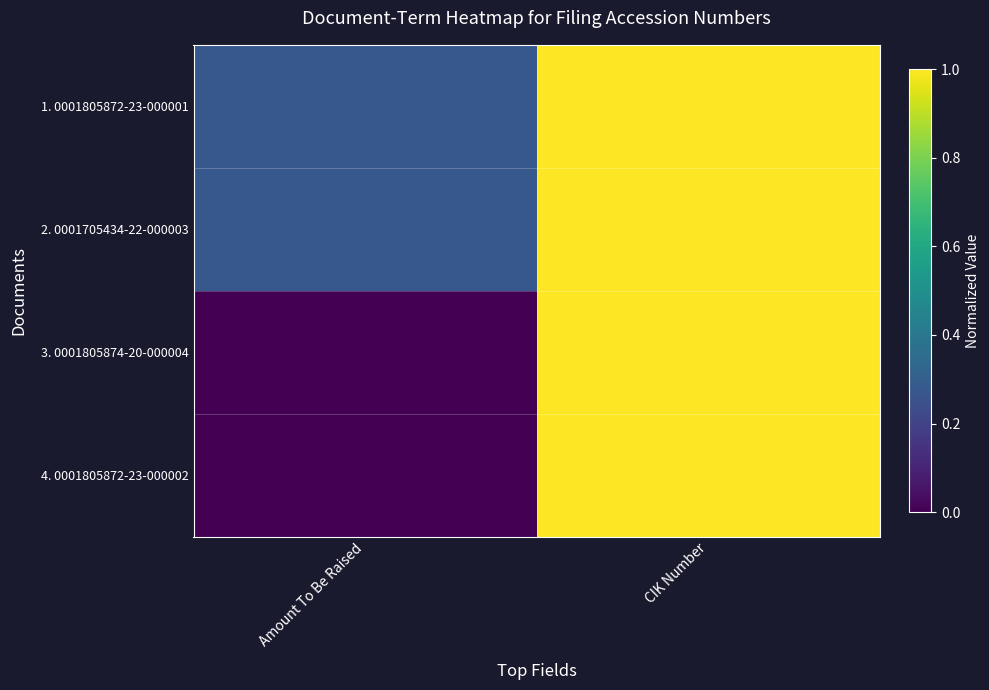

Between CIK Number and Amount To Be Raised, which is larger?

CIK Number